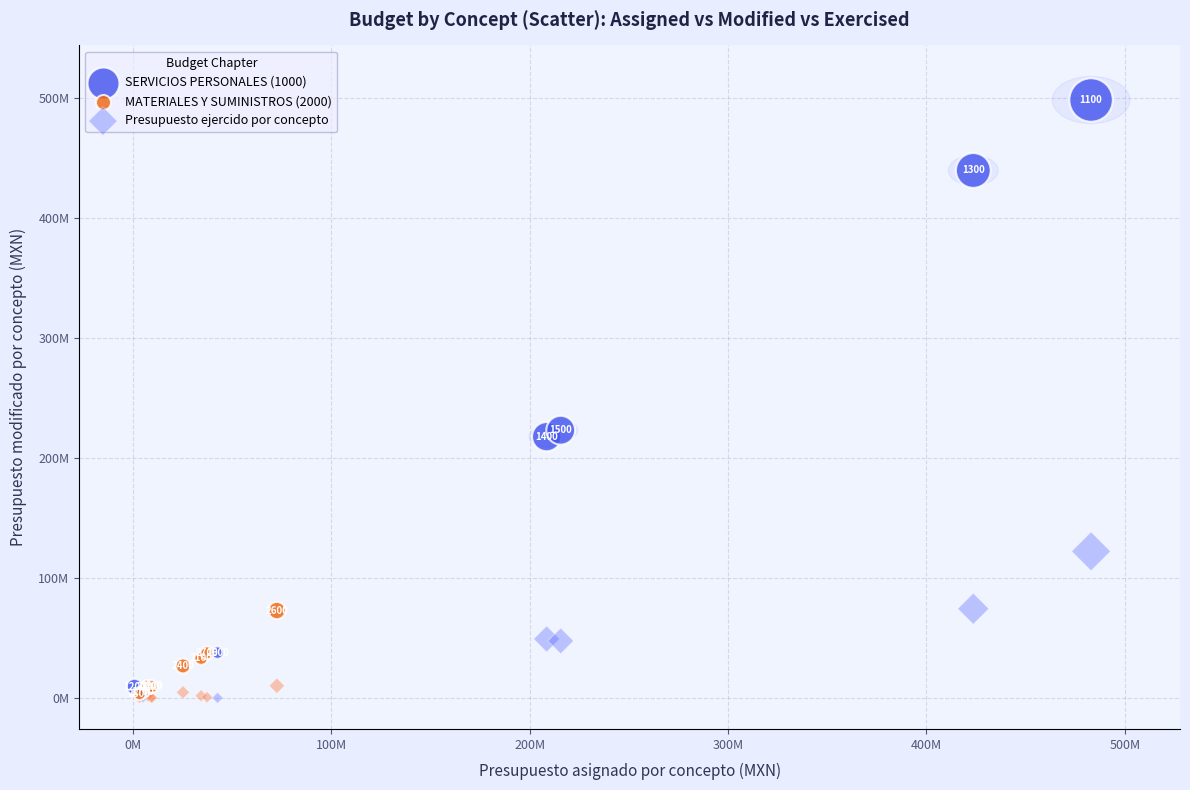

What are all the series names shown in the legend?

SERVICIOS PERSONALES (1000), MATERIALES Y SUMINISTROS (2000), Presupuesto ejercido por concepto